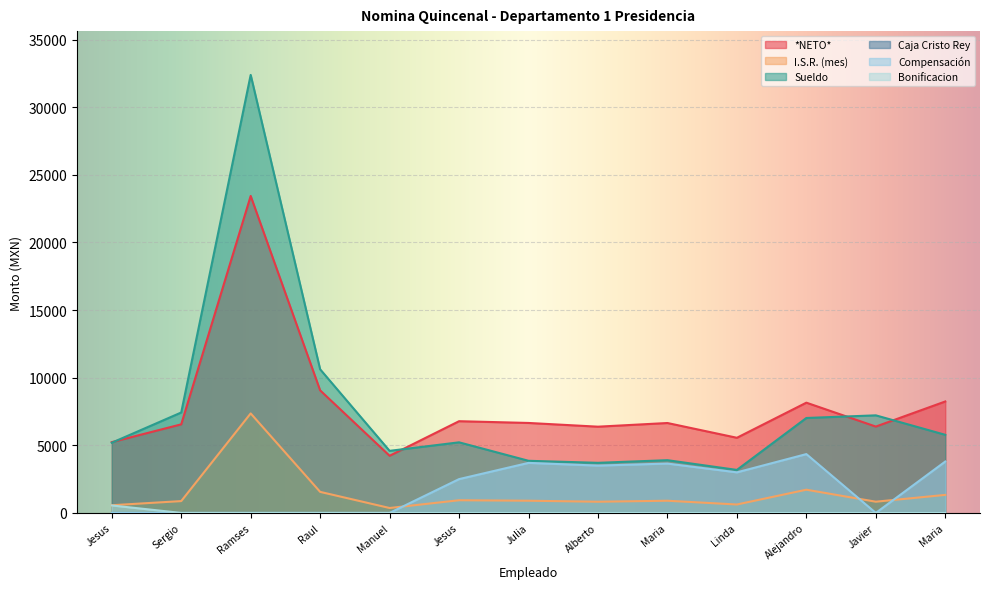

True or false: *NETO* has more than 1 points higher than both neighbors.

True